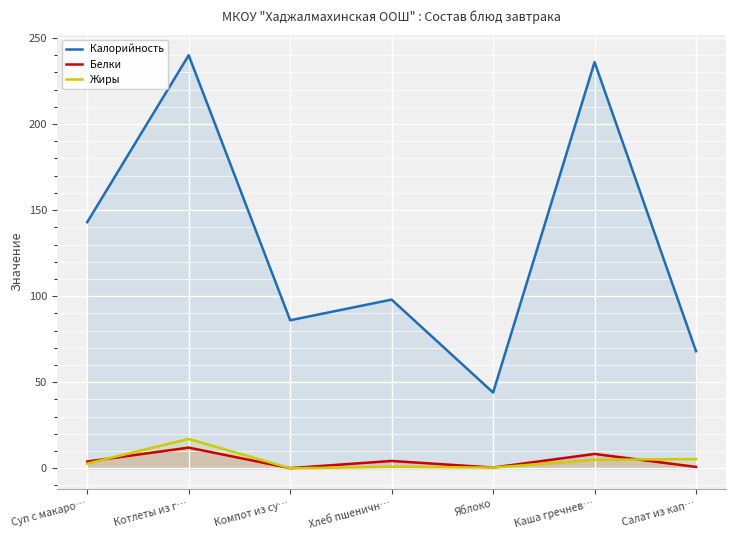

What are all the series names shown in the legend?

Калорийность, Белки, Жиры